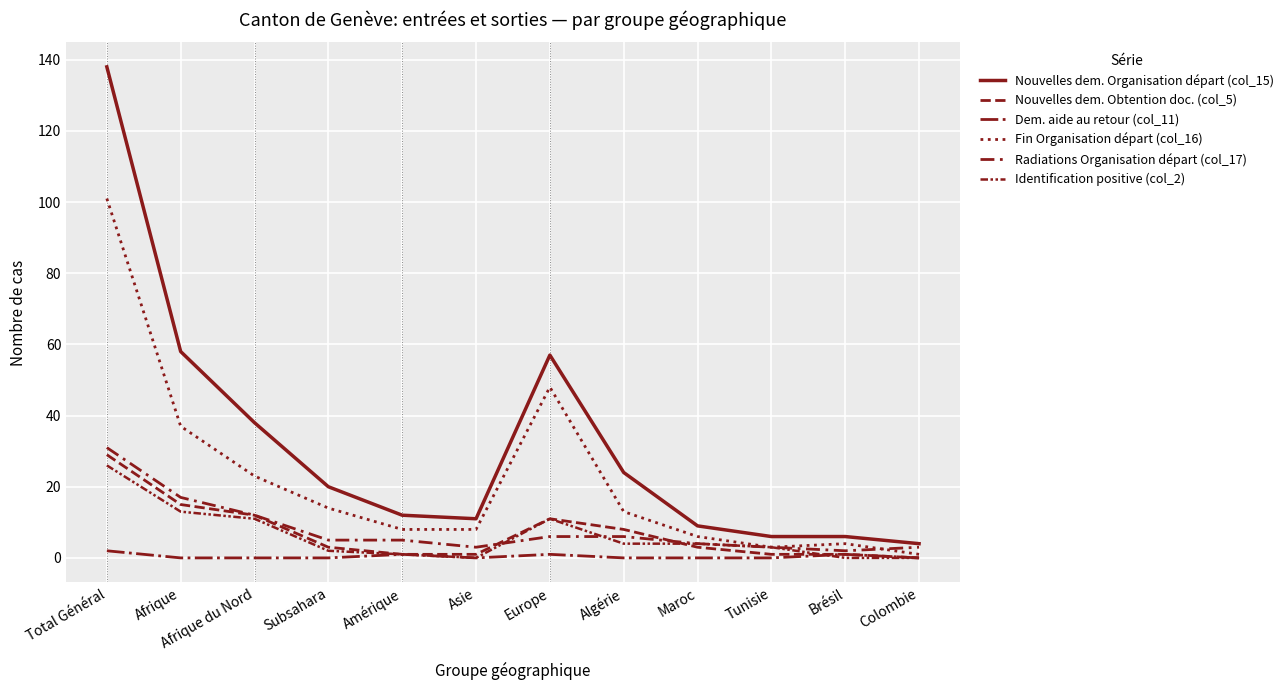

At how many categories does at least one series exceed 12?

6